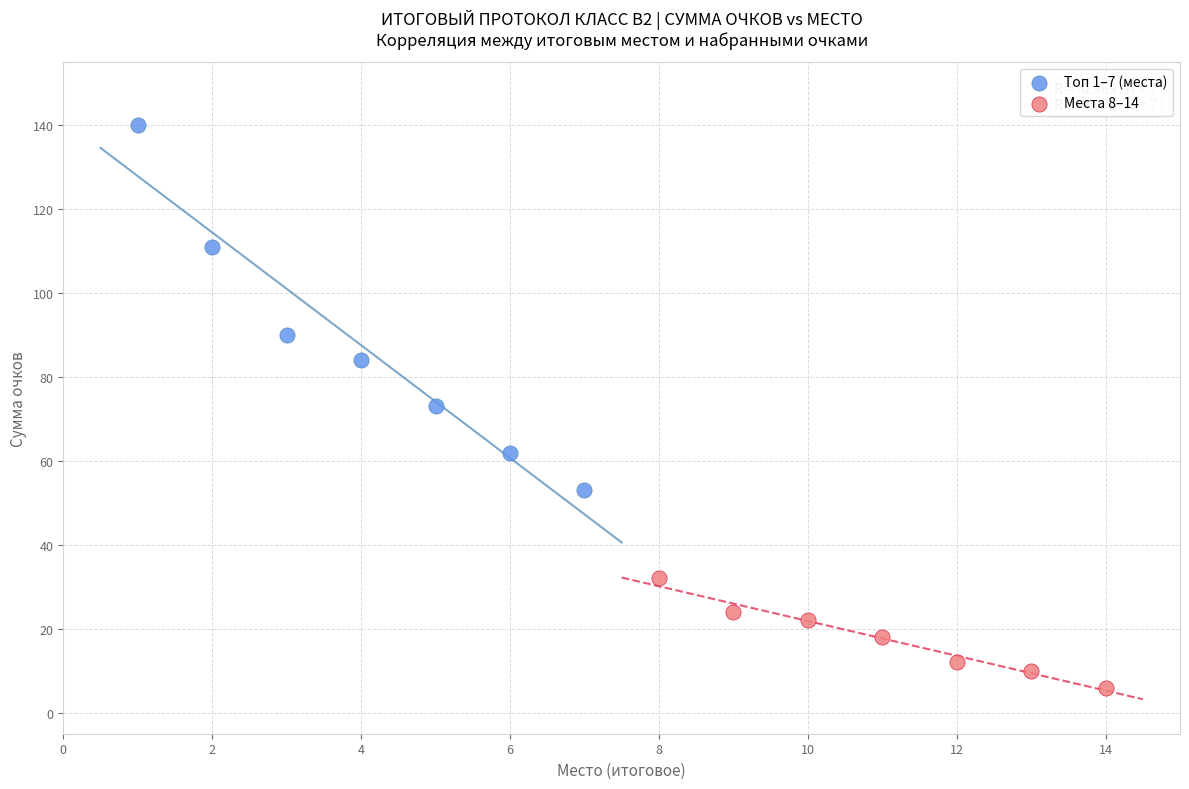

Which series contains the highest Y value?

Топ 1–7 (места)